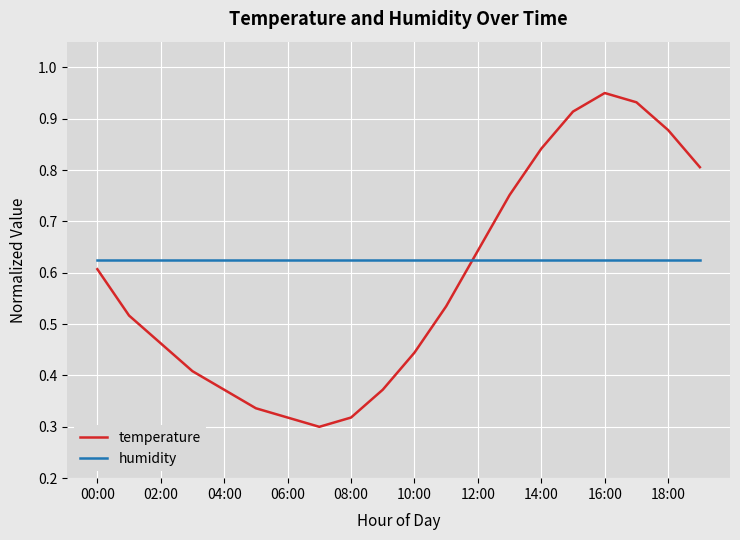

Which series has the largest total across all categories?

humidity